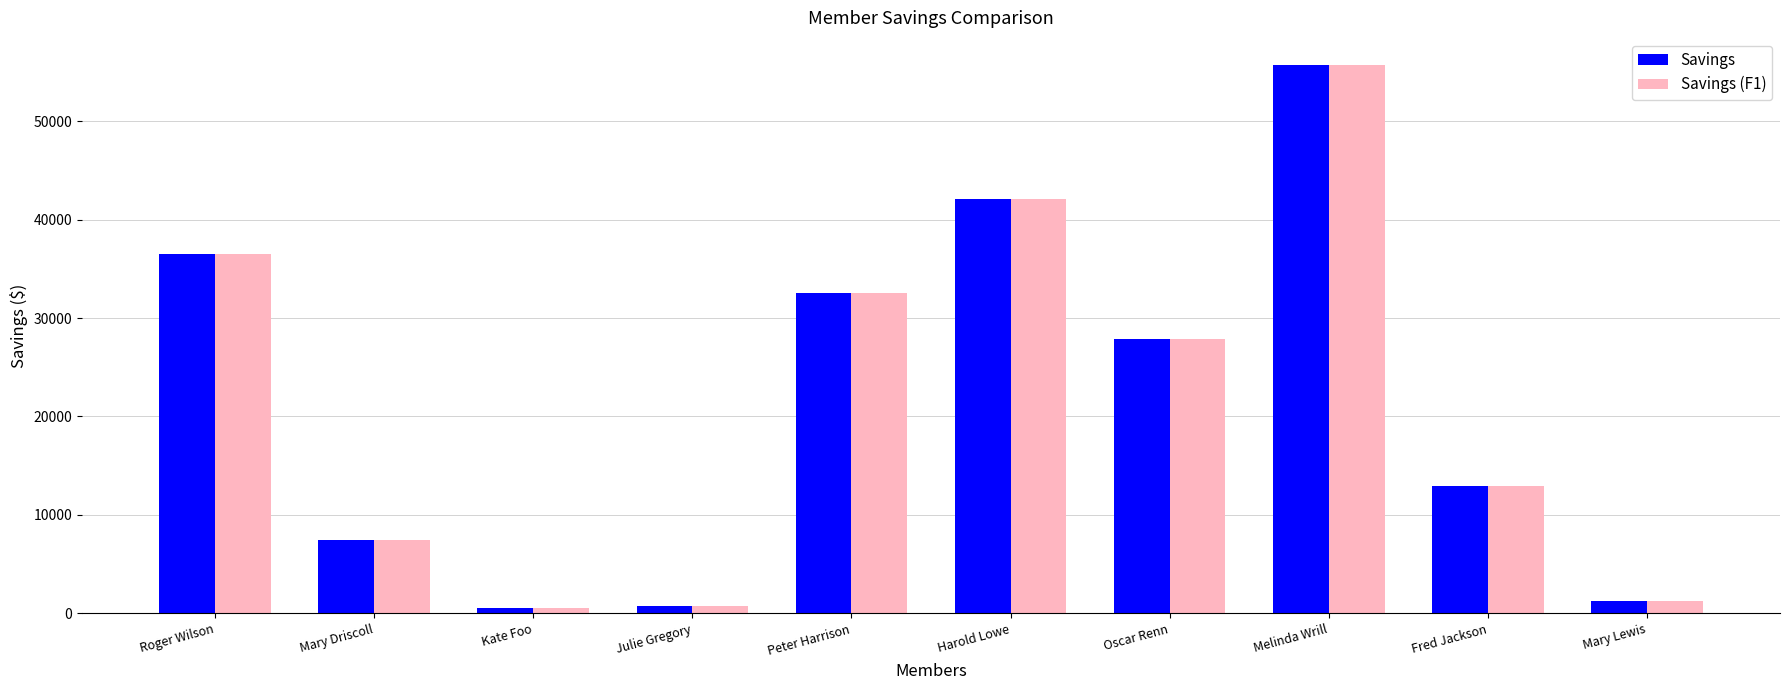

Are the bars grouped side by side (vs. stacked)?

Yes